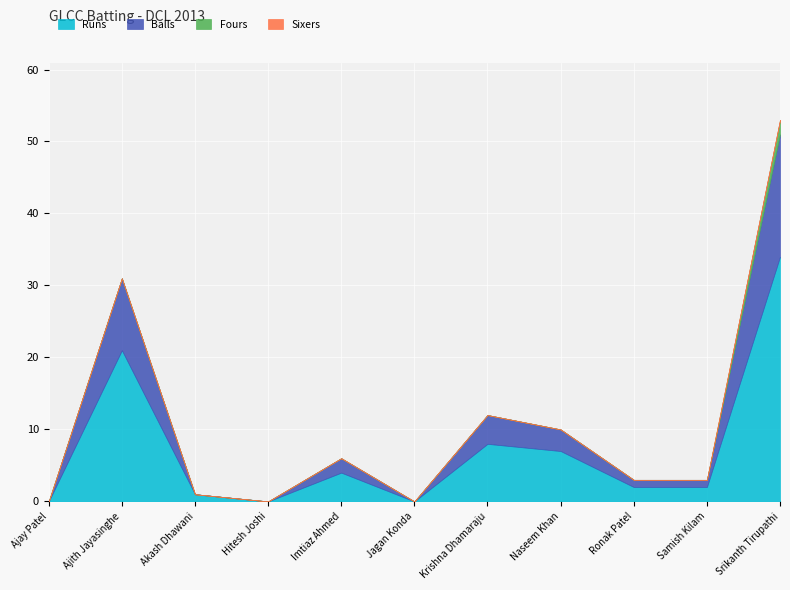

What is the average value of the Runs series?

7